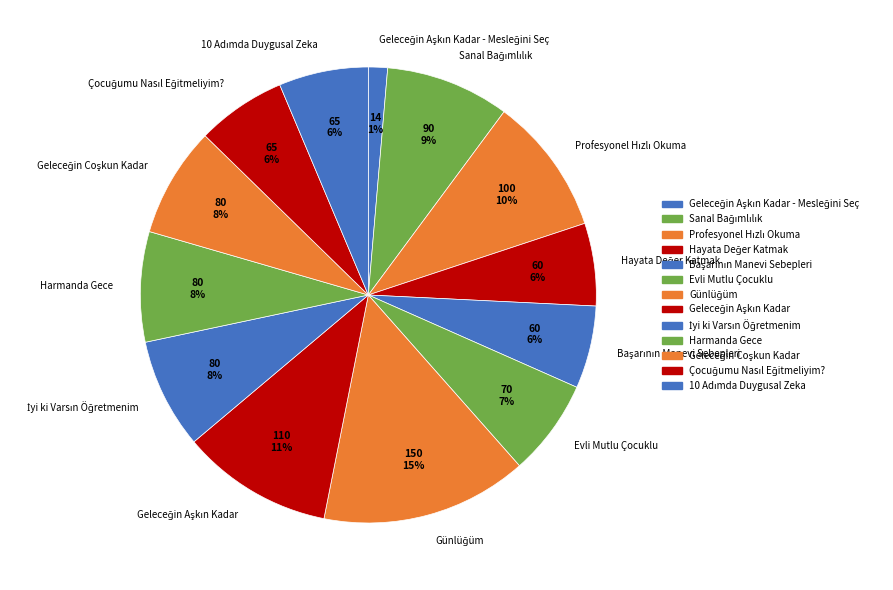

How many segments does this pie chart have?

13